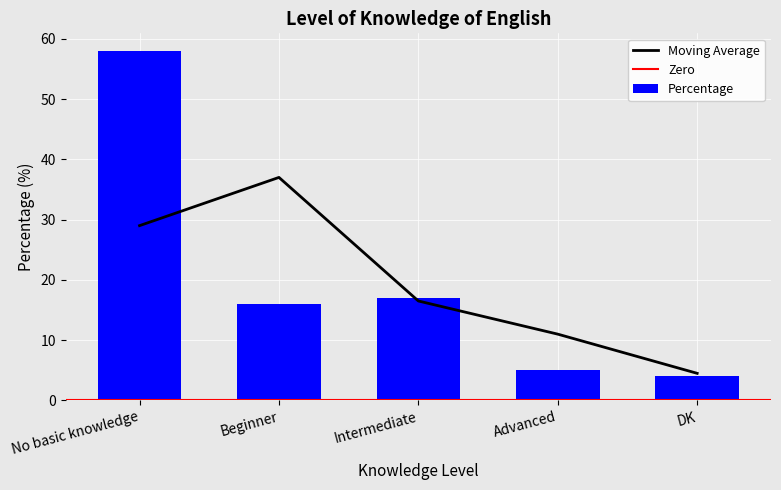

How many bars are there in total?

5